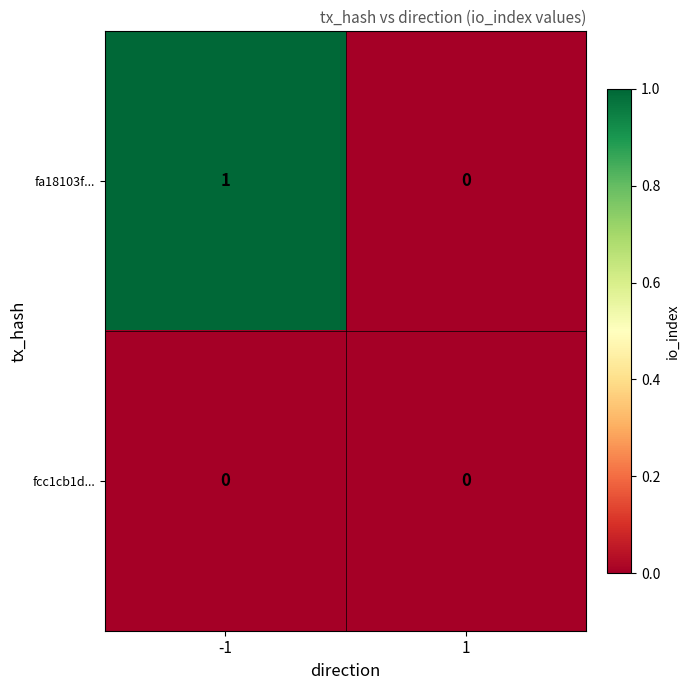

Reading left to right, list all the values displayed in this chart.

fa18103f...: -1=1	1=0
fcc1cb1d...: -1=0	1=0